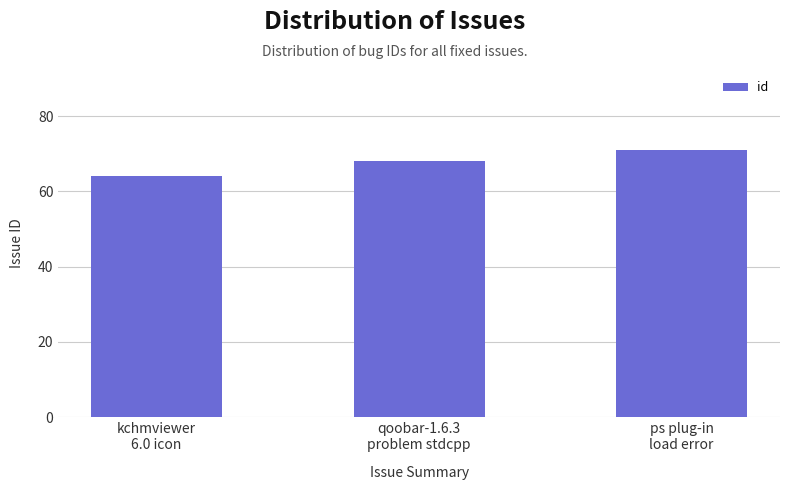

At which category does the chart reach its peak across all series?

ps plug-in
load error